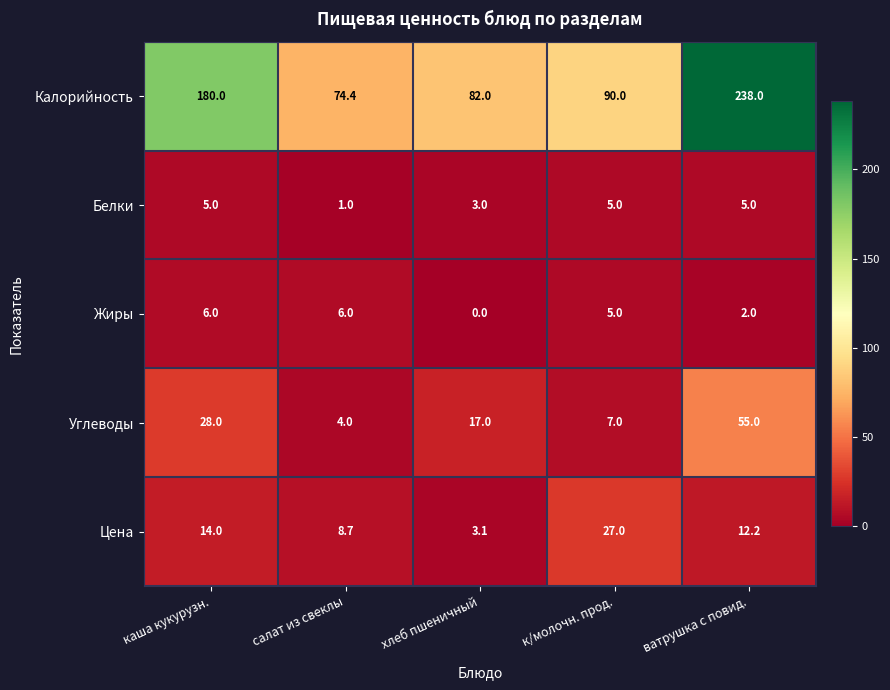

Is it true that Жиры equals 6.0 at каша кукурузн.?

True